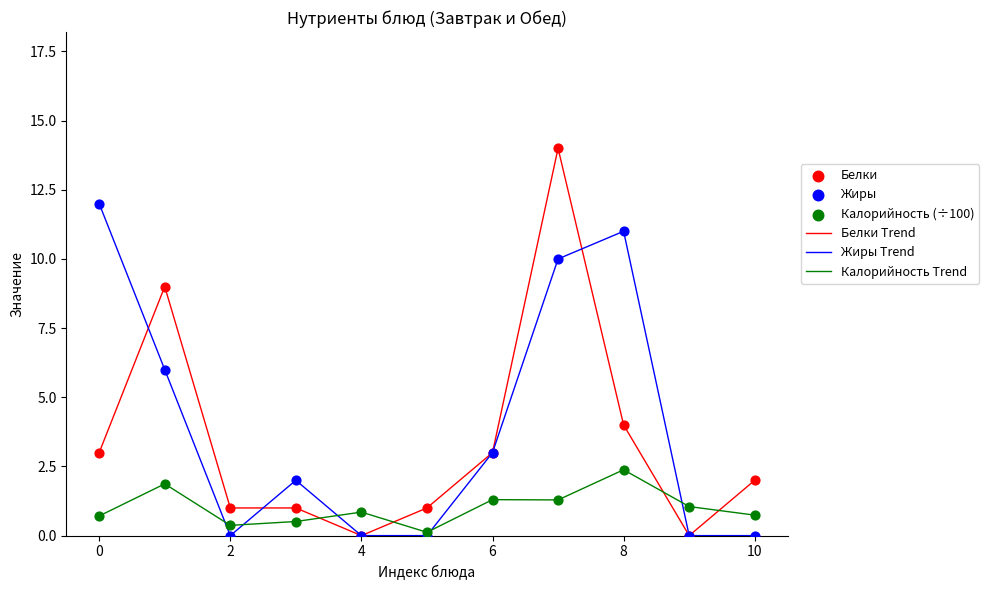

Which series has the widest spread of values?

Белки Trend